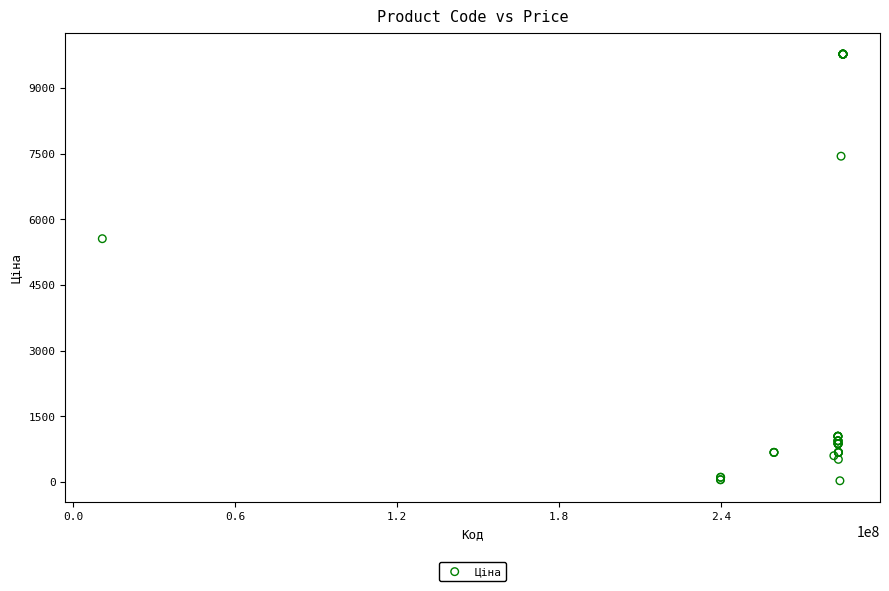

What Y value in the scatter plot is closest to 4903?

5560.3